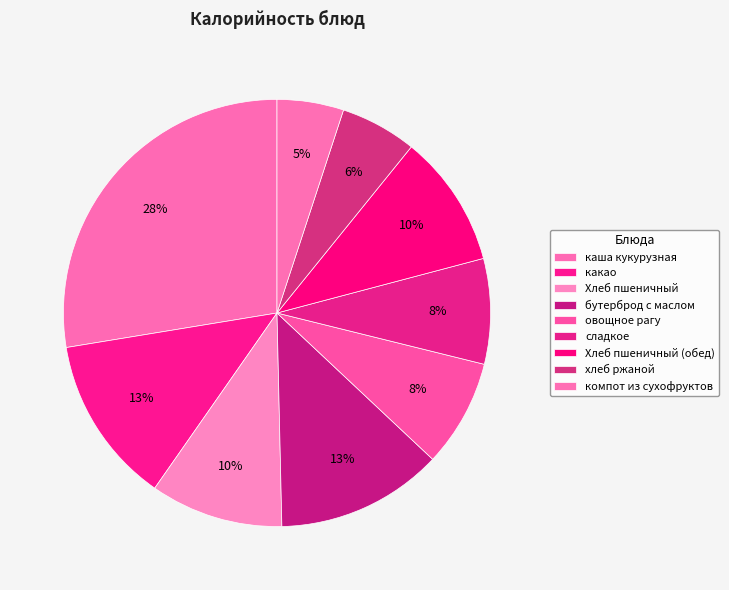

To the nearest percent, what percentage of the pie is бутерброд с маслом?

13%